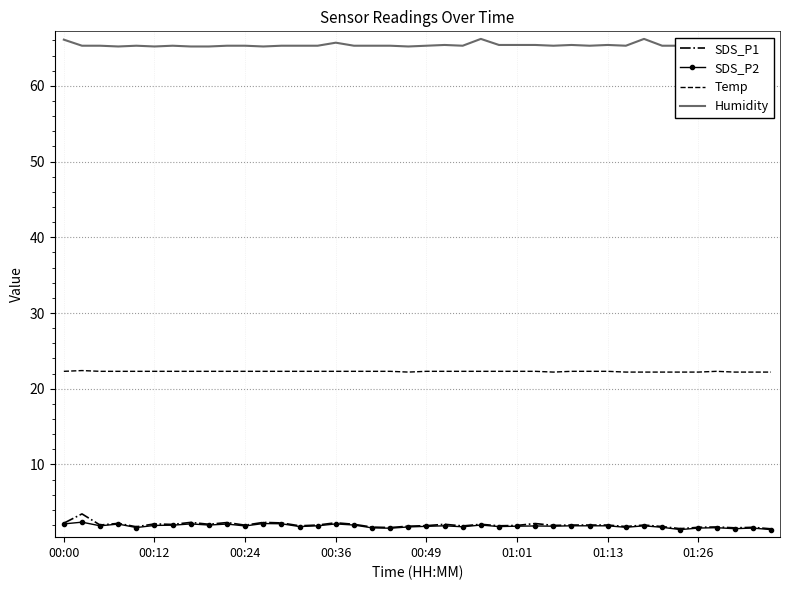

True or false: SDS_P1 and Humidity intersect in this chart.

False